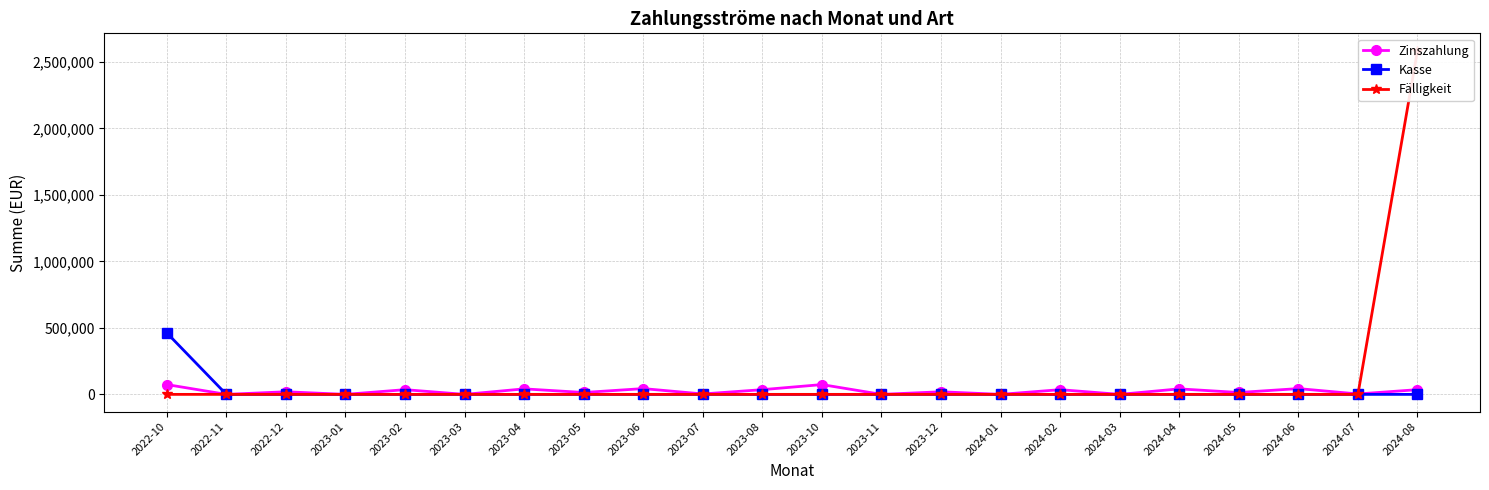

Rank the series by their maximum value, from lowest to highest.

Zinszahlung, Kasse, Fälligkeit